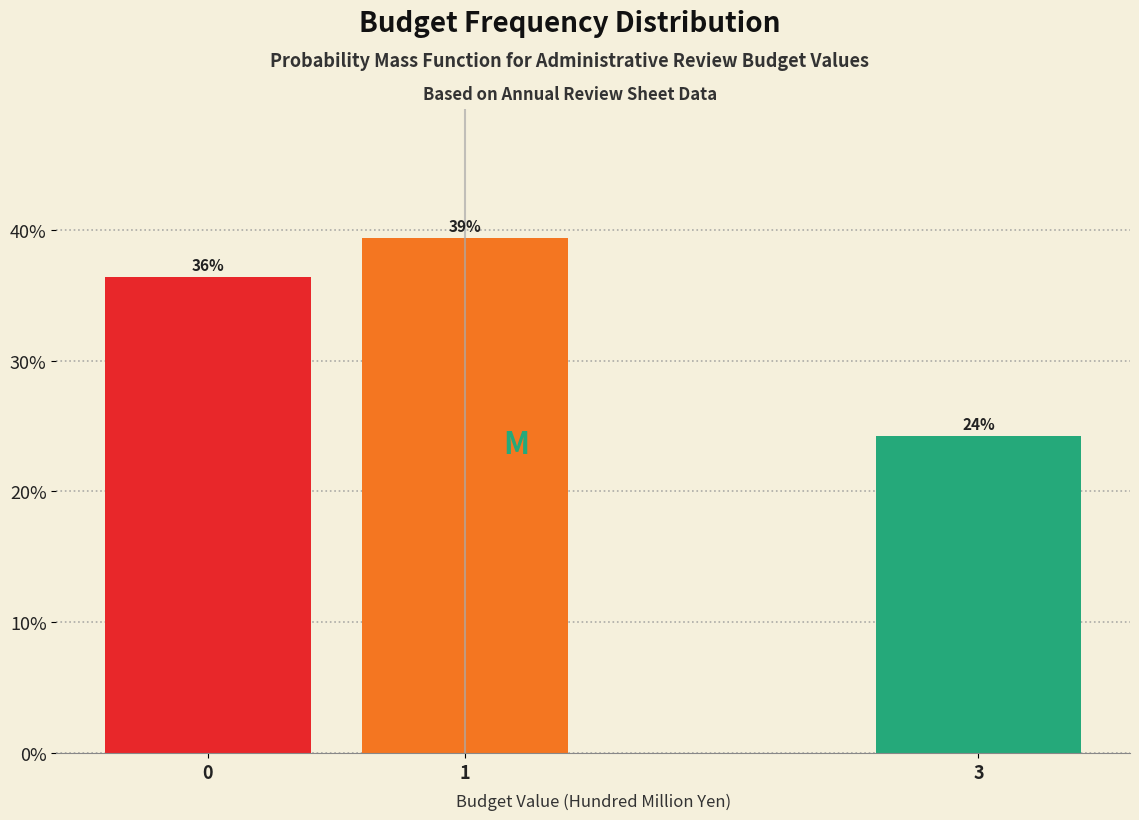

Does the chart contain any negative values?

No